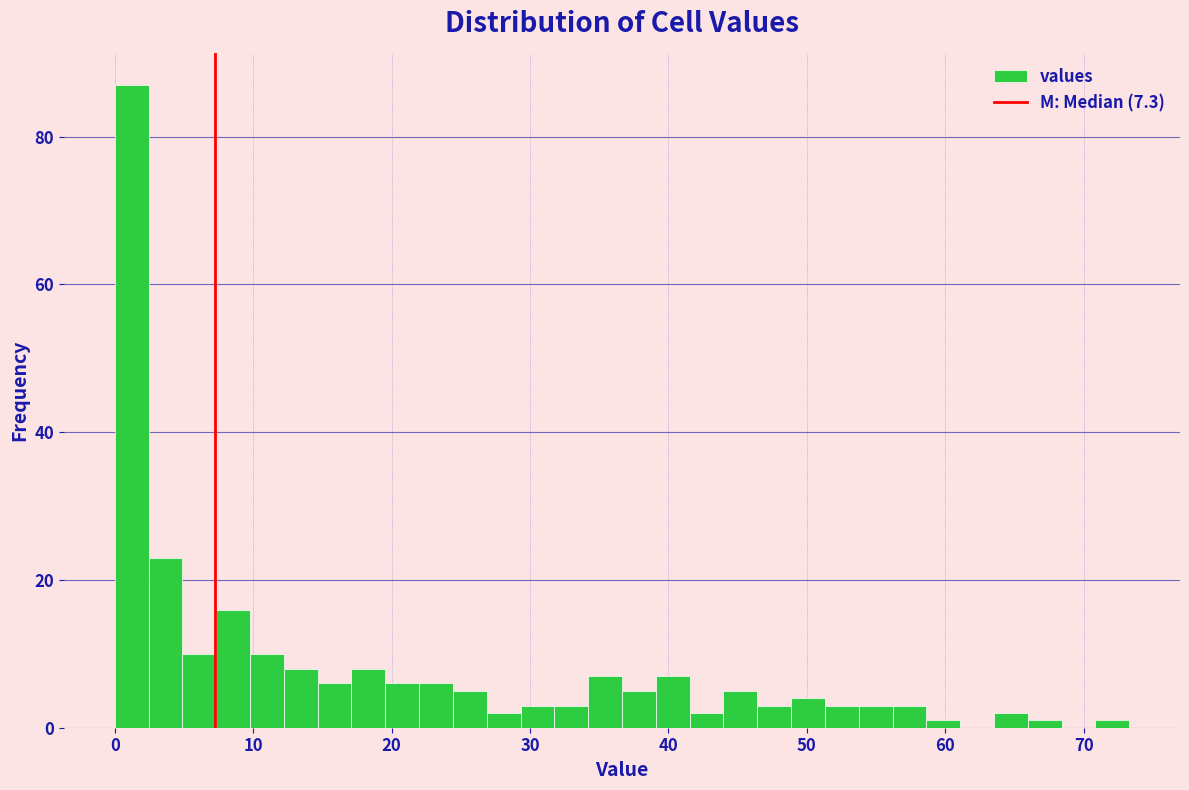

Read against the x-axis, roughly where is the centre of the tallest bar?

1